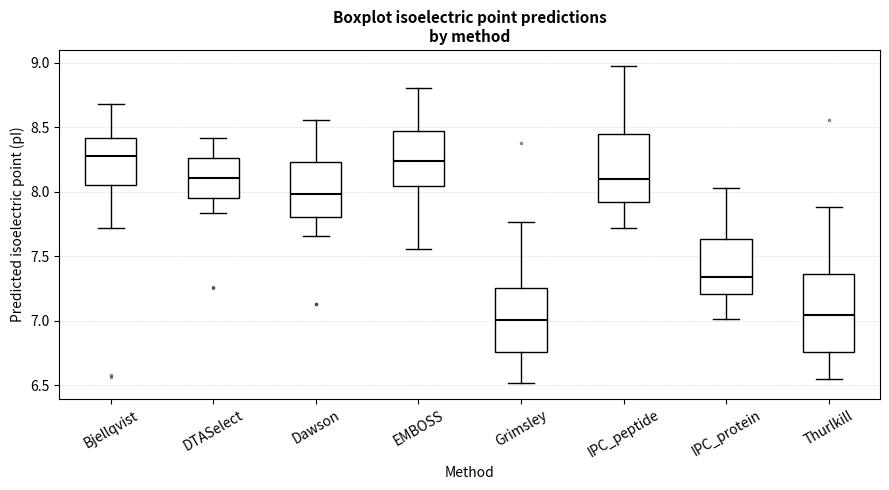

Reading left to right, read every box against the y-axis: the position of its median line, the range the box covers, and the ends of its whiskers. The values are not printed on the chart, so give them approximately, as read against the axis.

Bjellqvist: median 8.25, box 8.05 to 8.40, whiskers 7.70 to 8.70
DTASelect: median 8.10, box 7.95 to 8.25, whiskers 7.85 to 8.40
Dawson: median 8.00, box 7.80 to 8.25, whiskers 7.65 to 8.55
EMBOSS: median 8.25, box 8.05 to 8.45, whiskers 7.55 to 8.80
Grimsley: median 7.00, box 6.75 to 7.25, whiskers 6.50 to 7.75
IPC_peptide: median 8.10, box 7.90 to 8.45, whiskers 7.70 to 9.00
IPC_protein: median 7.35, box 7.20 to 7.65, whiskers 7.00 to 8.00
Thurlkill: median 7.05, box 6.75 to 7.35, whiskers 6.55 to 7.90